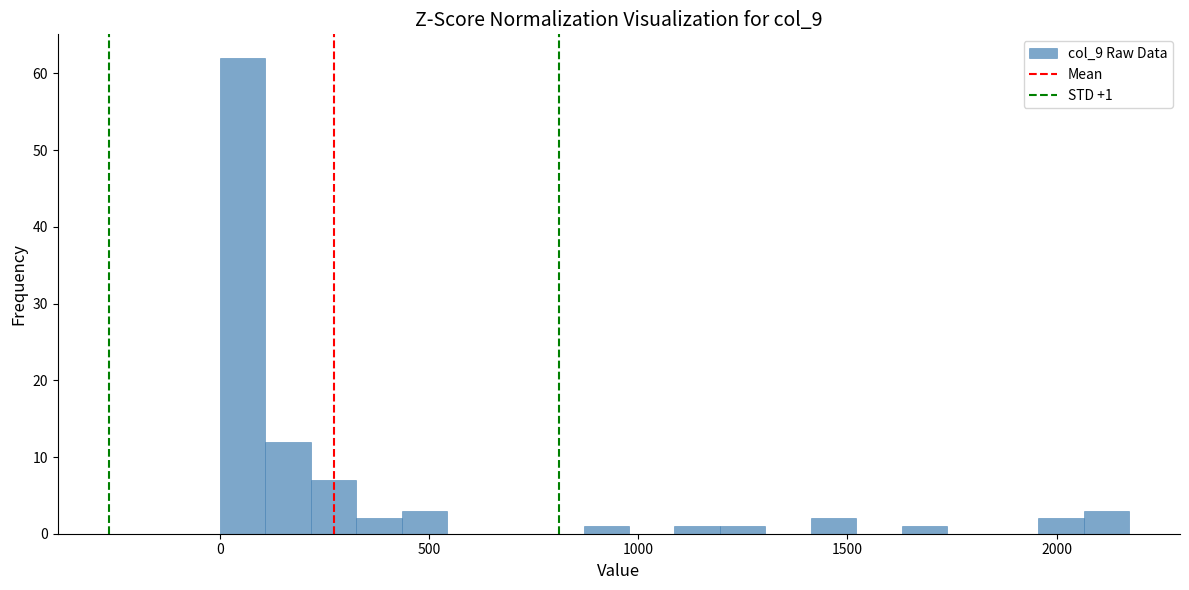

Read against the x-axis, roughly where is the centre of the tallest bar?

50